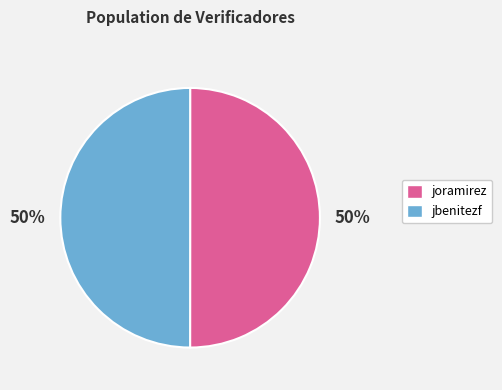

Approximately how many times larger is the value at joramirez compared to jbenitezf?

1.0